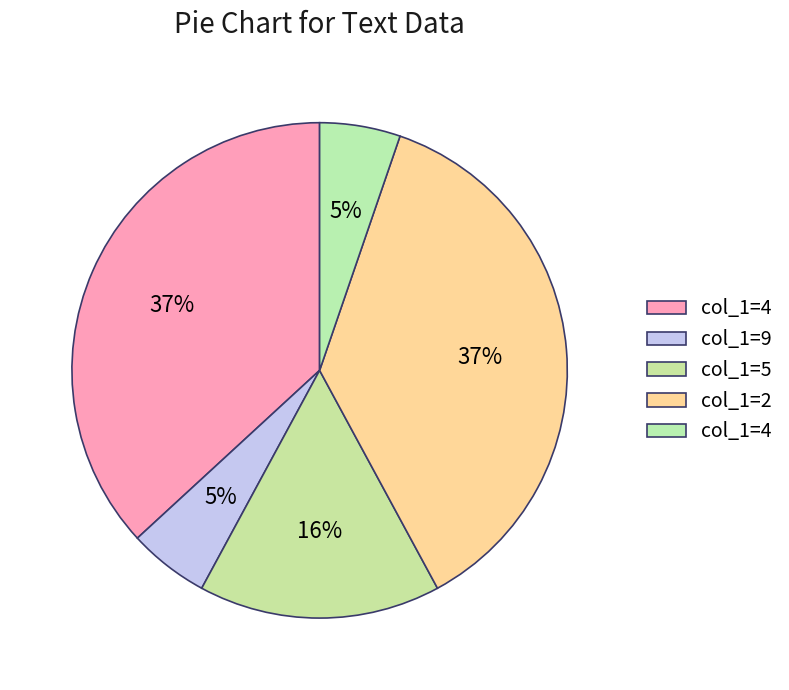

Does any single category account for the majority?

No